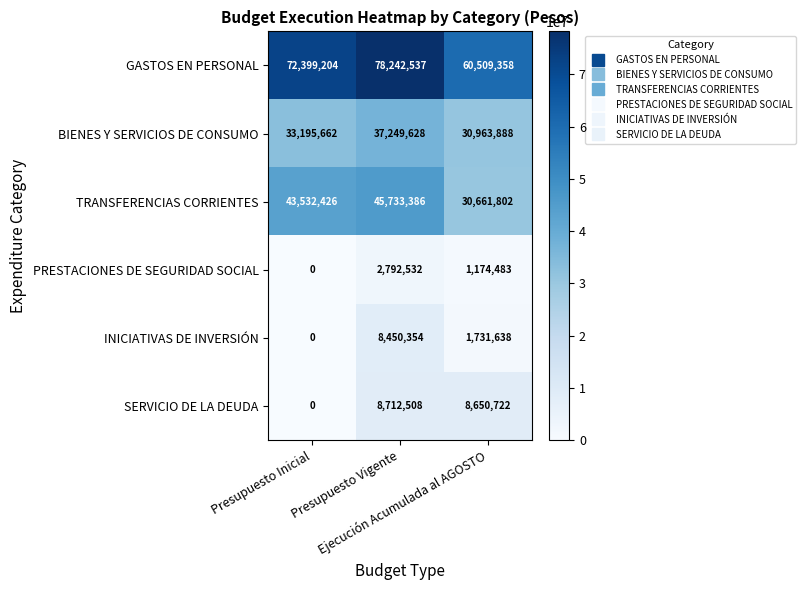

What is the difference between the maximum and minimum values in the SERVICIO DE LA DEUDA series?

8712508